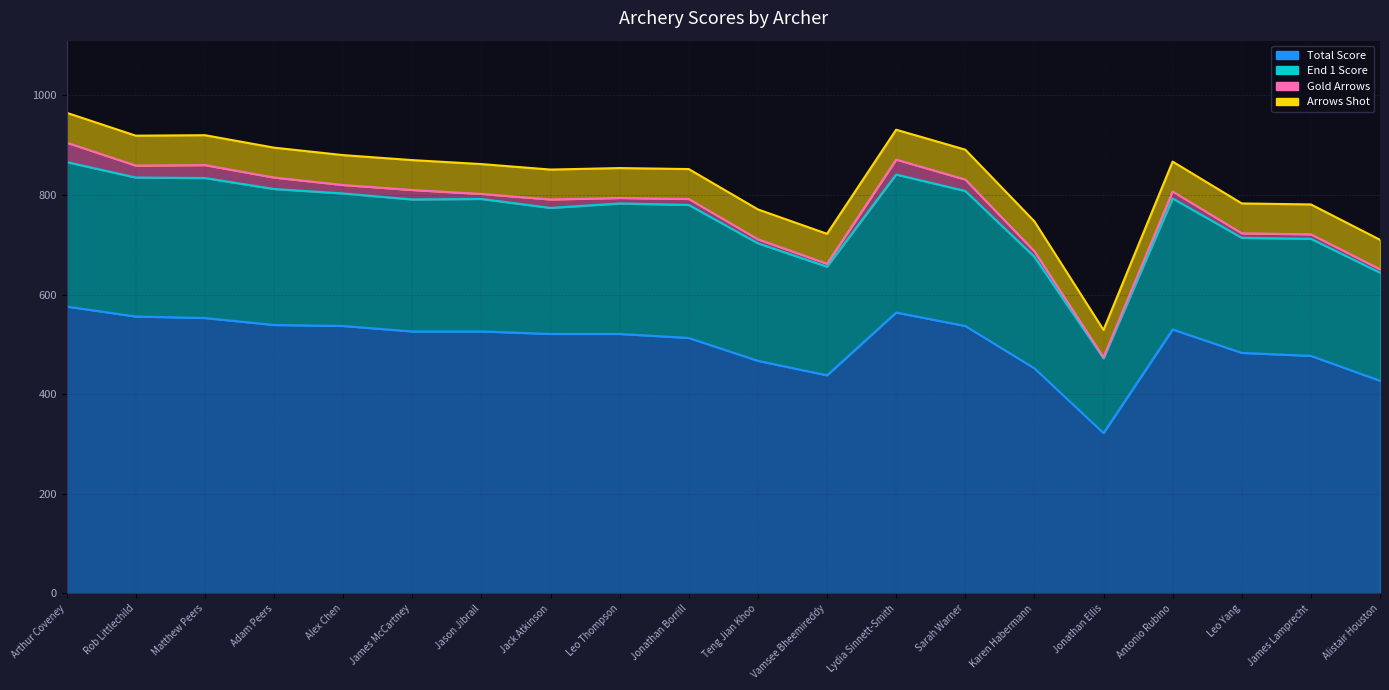

How many data points in End 1 Score are less than 791?

10